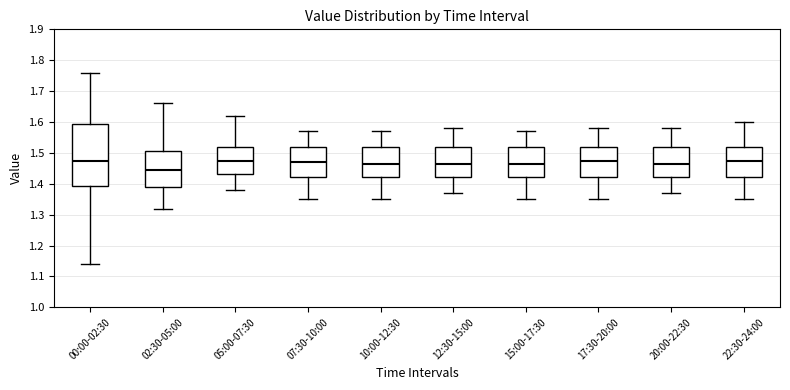

Reading left to right, read every box against the y-axis: the position of its median line, the range the box covers, and the ends of its whiskers. The values are not printed on the chart, so give them approximately, as read against the axis.

00:00-02:30: median 1.48, box 1.39 to 1.59, whiskers 1.14 to 1.76
02:30-05:00: median 1.45, box 1.39 to 1.51, whiskers 1.32 to 1.66
05:00-07:30: median 1.48, box 1.43 to 1.52, whiskers 1.38 to 1.62
07:30-10:00: median 1.47, box 1.42 to 1.52, whiskers 1.35 to 1.57
10:00-12:30: median 1.47, box 1.42 to 1.52, whiskers 1.35 to 1.57
12:30-15:00: median 1.47, box 1.42 to 1.52, whiskers 1.37 to 1.58
15:00-17:30: median 1.47, box 1.42 to 1.52, whiskers 1.35 to 1.57
17:30-20:00: median 1.48, box 1.42 to 1.52, whiskers 1.35 to 1.58
20:00-22:30: median 1.47, box 1.42 to 1.52, whiskers 1.37 to 1.58
22:30-24:00: median 1.48, box 1.42 to 1.52, whiskers 1.35 to 1.60